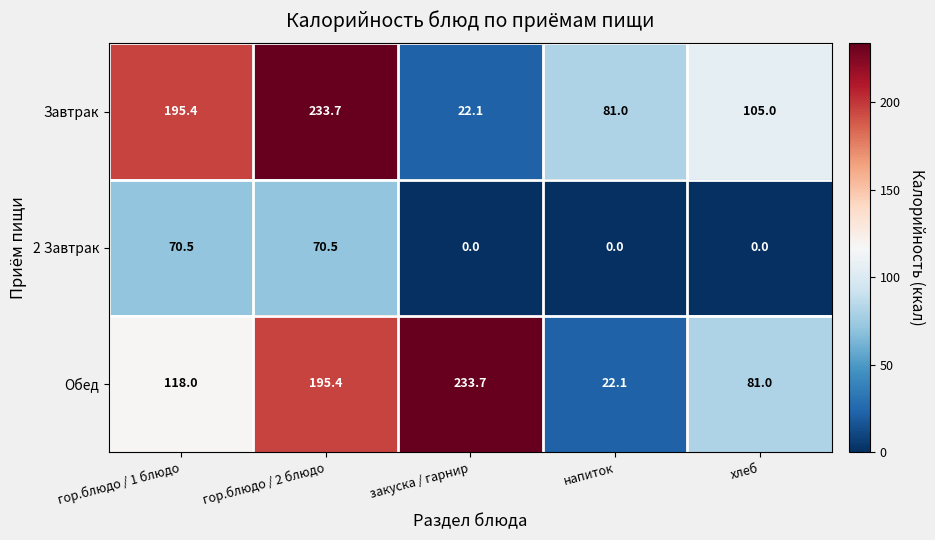

What is the total value across all series at напиток?

103.1